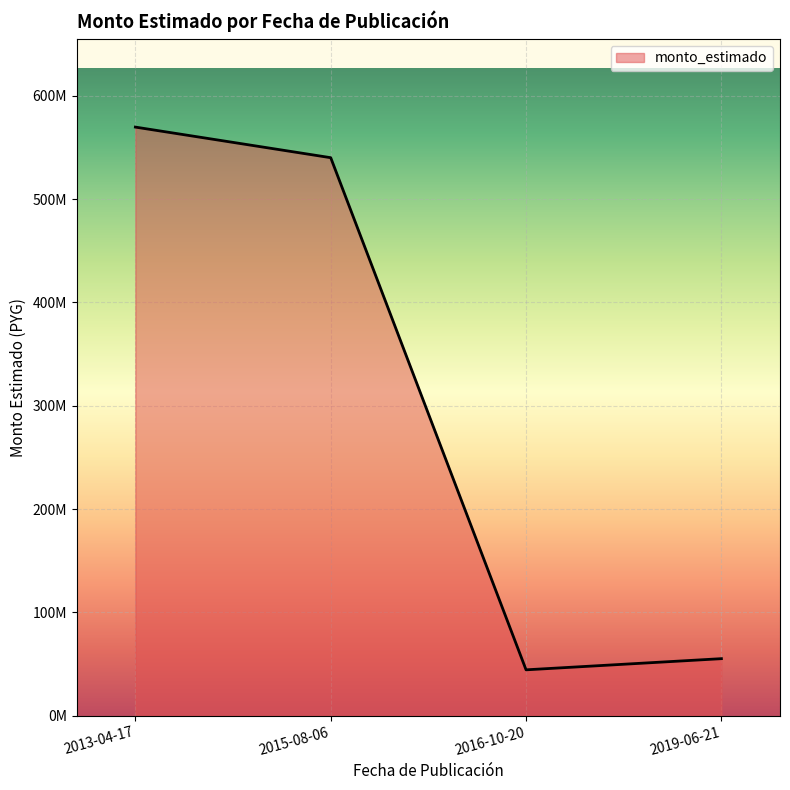

What is the approximate value at 2019-06-21, to the nearest 50?

55200000